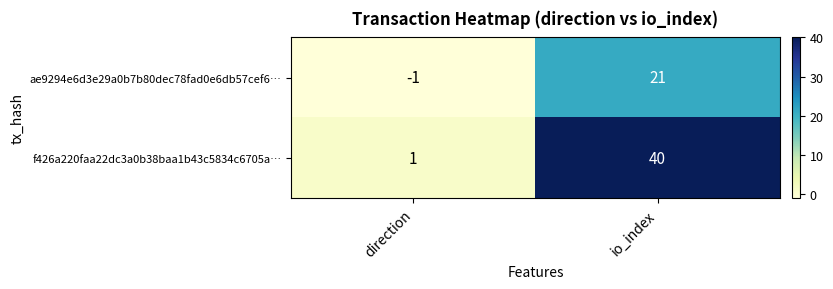

Reading left to right, list all the values displayed in this chart.

ae9294e6d3e29a0b7b80dec78fad0e6db57cef6…: -1	21
f426a220faa22dc3a0b38baa1b43c5834c6705a…: 1	40